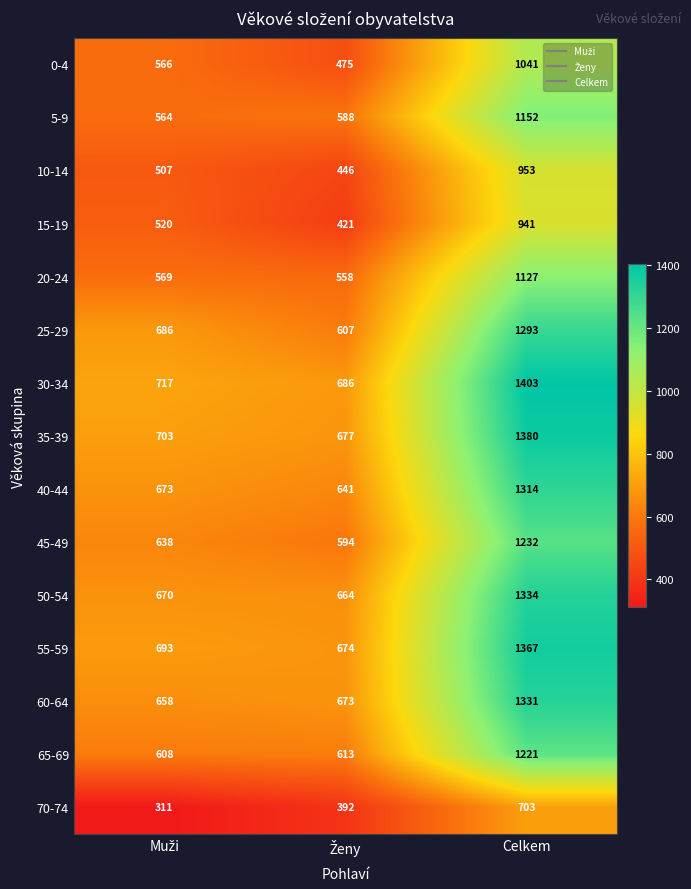

True or false: 20-24 has a value of 1127 at Celkem.

True